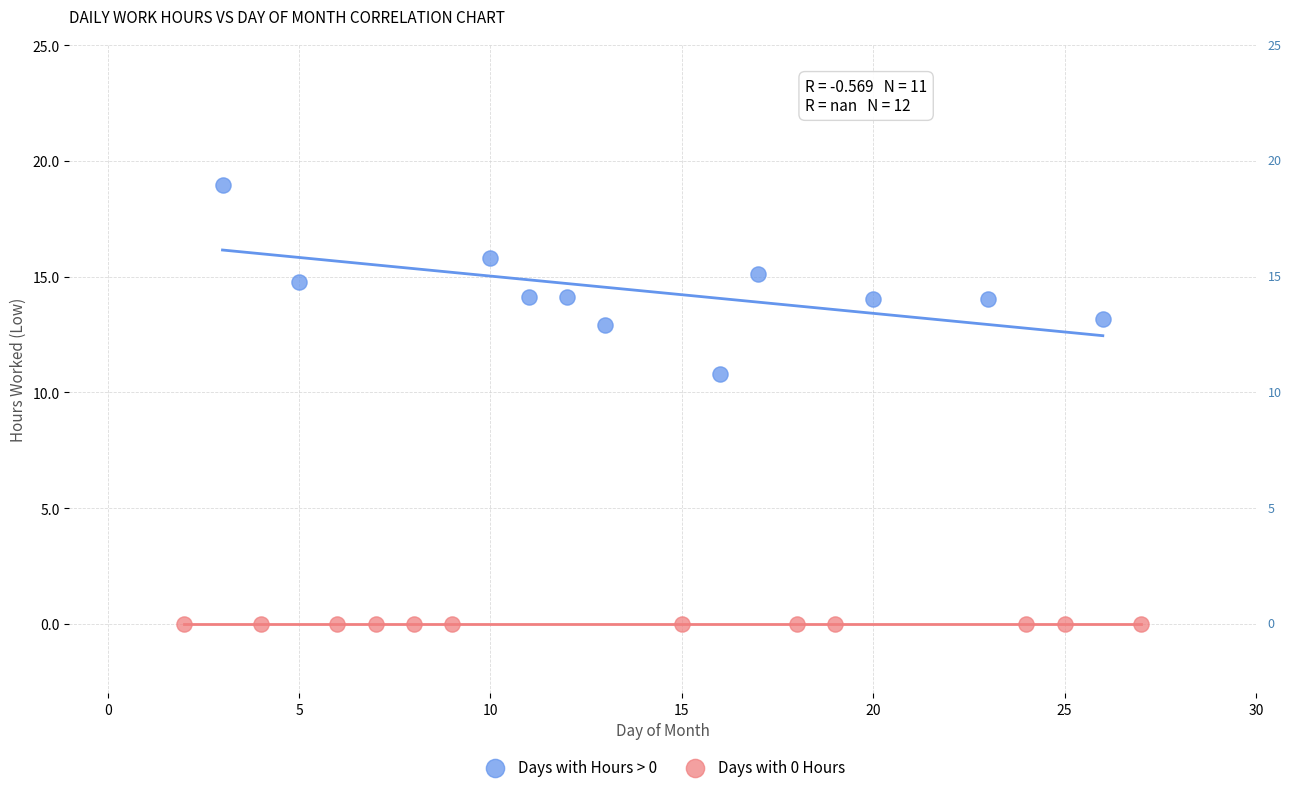

Which series contains the highest Y value?

Days with Hours > 0